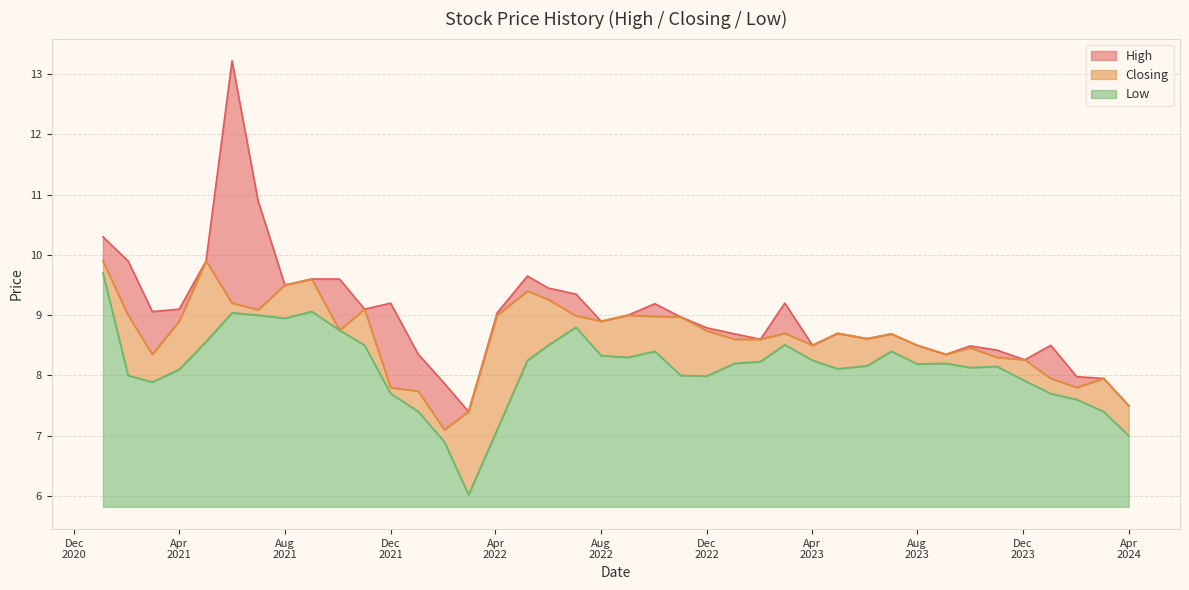

What are all the series names shown in the legend?

High, Closing, Low